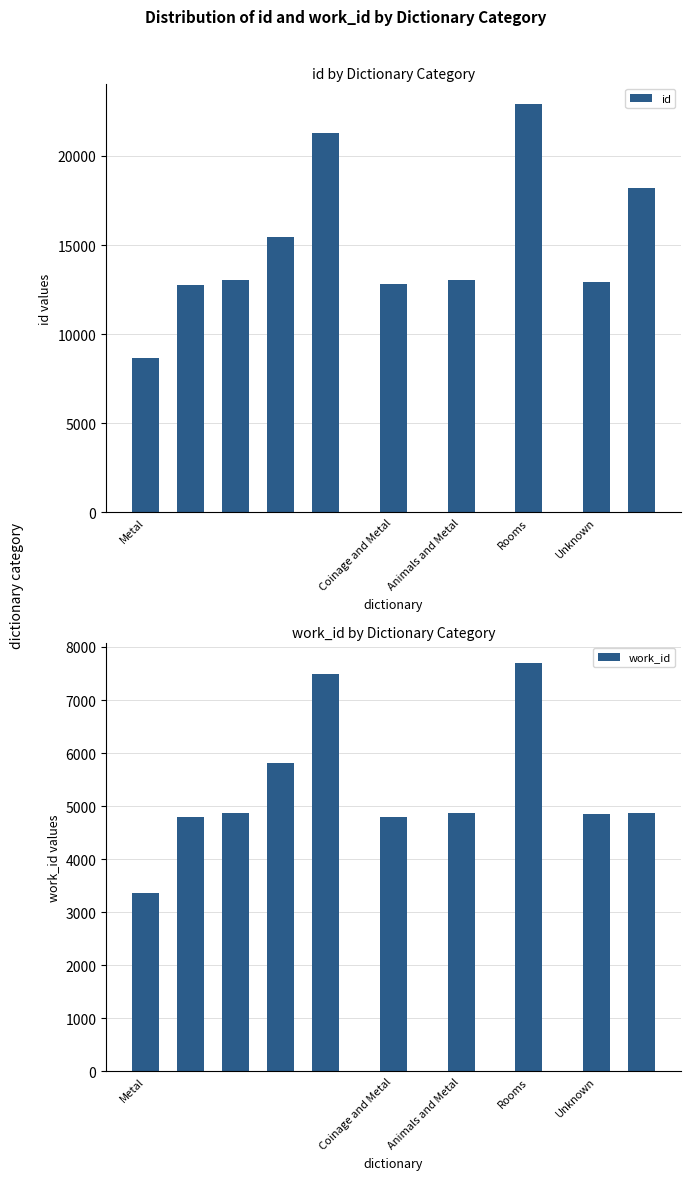

How many values in the work_id series exceed 4873?

3